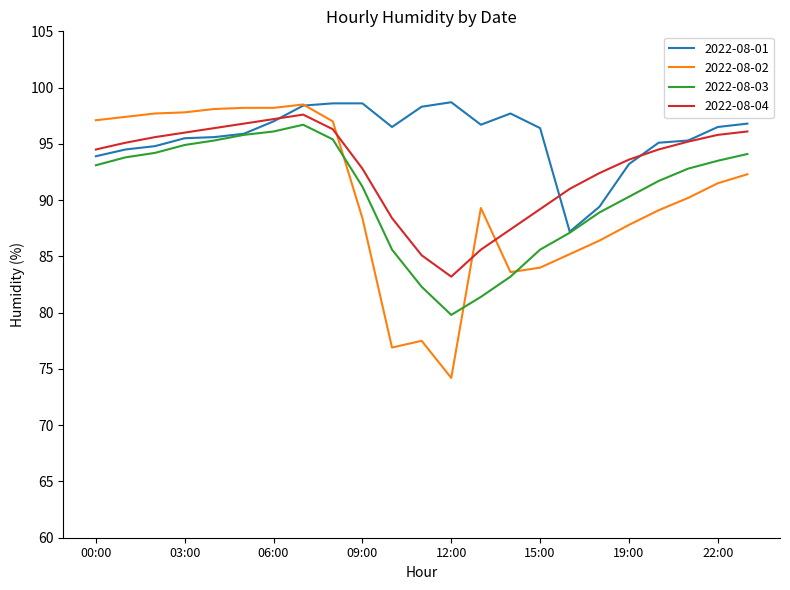

What is the lowest value of the 2022-08-01 series?

87.2